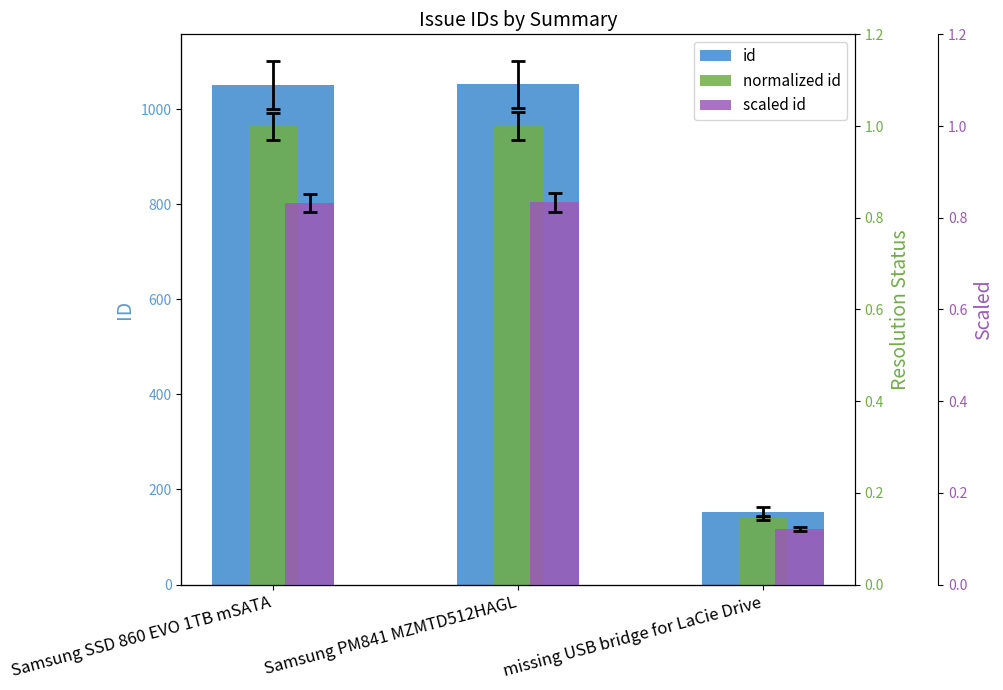

The scaled id series shows 0.8 at Samsung PM841 MZMTD512HAGL. True or false?

True